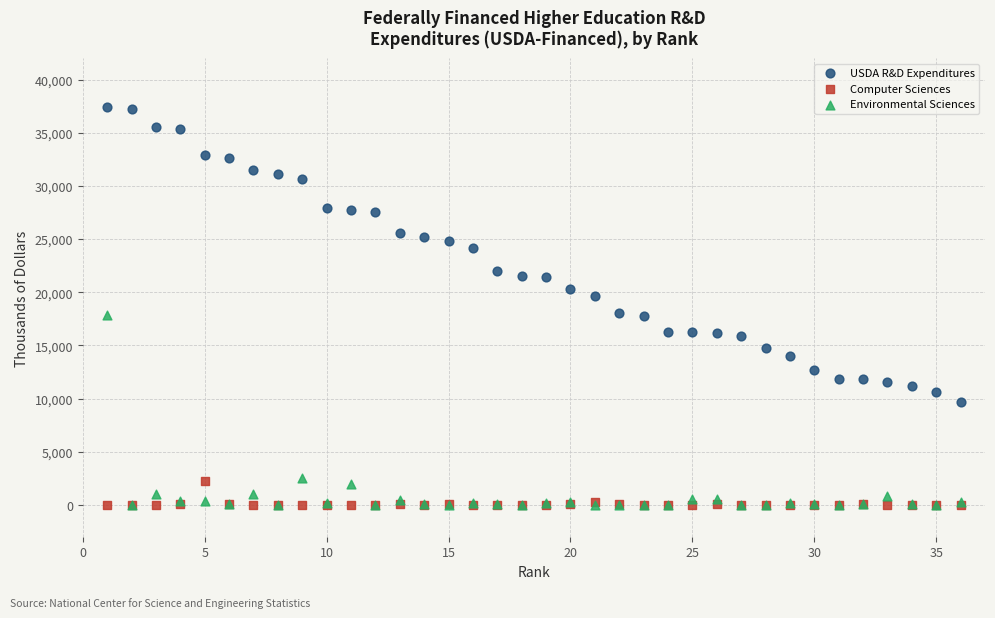

In the Environmental Sciences series, what Y value is closest to 8914?

2546